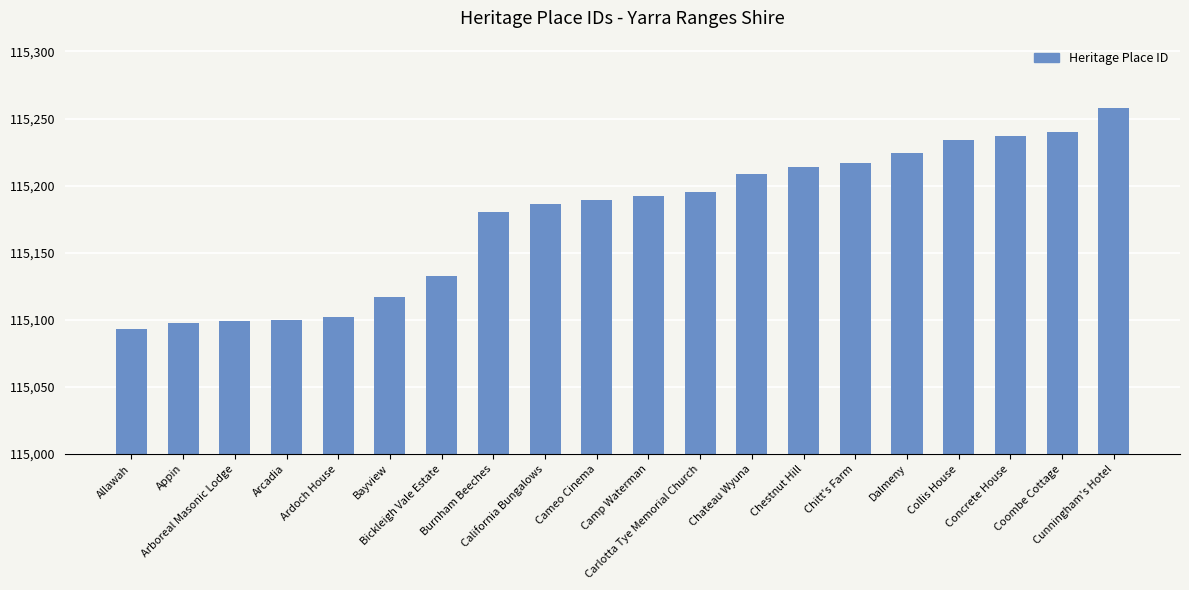

Where is the data nearest to the value 115175?

Burnham Beeches